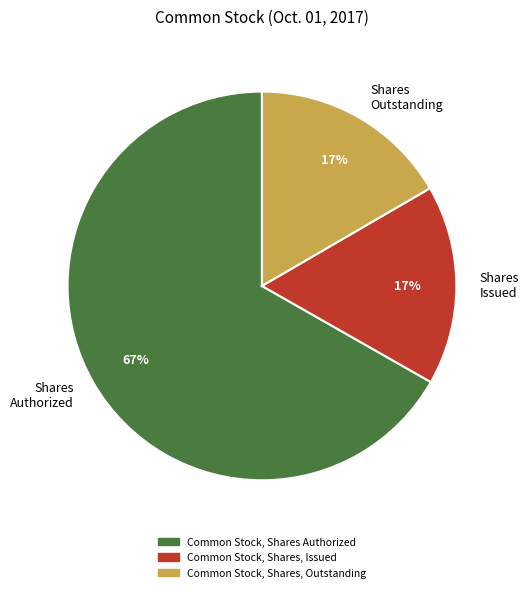

To the nearest percent, what is the average slice percentage?

33%